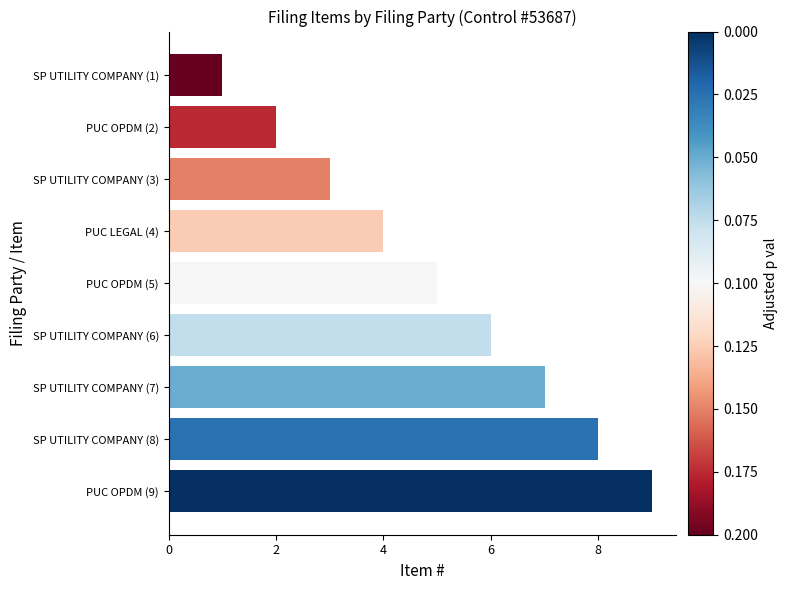

Rank the categories by value from lowest to highest.

SP UTILITY COMPANY (1), PUC OPDM (2), SP UTILITY COMPANY (3), PUC LEGAL (4), PUC OPDM (5), SP UTILITY COMPANY (6), SP UTILITY COMPANY (7), SP UTILITY COMPANY (8), PUC OPDM (9)